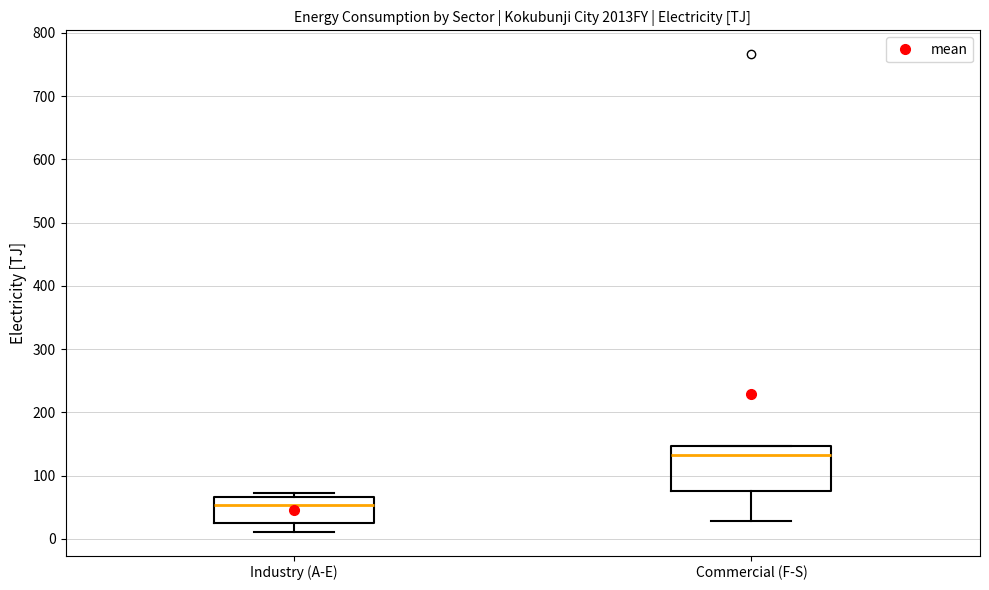

Which box has the highest median line?

Commercial (F-S)